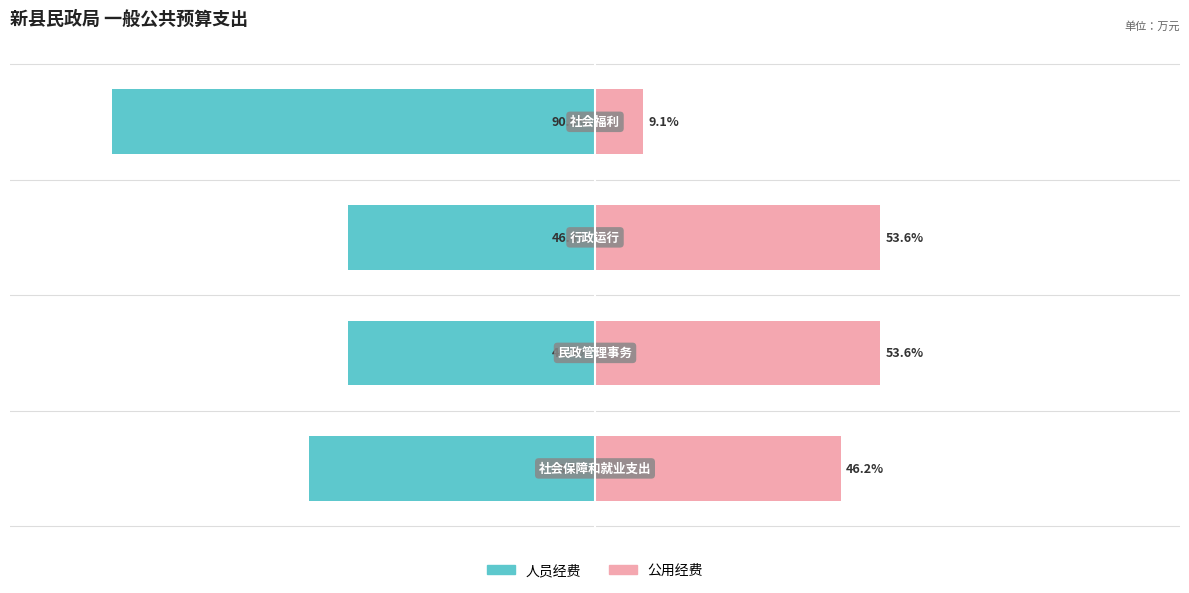

How many values in the 公用经费 series are below 53?

2